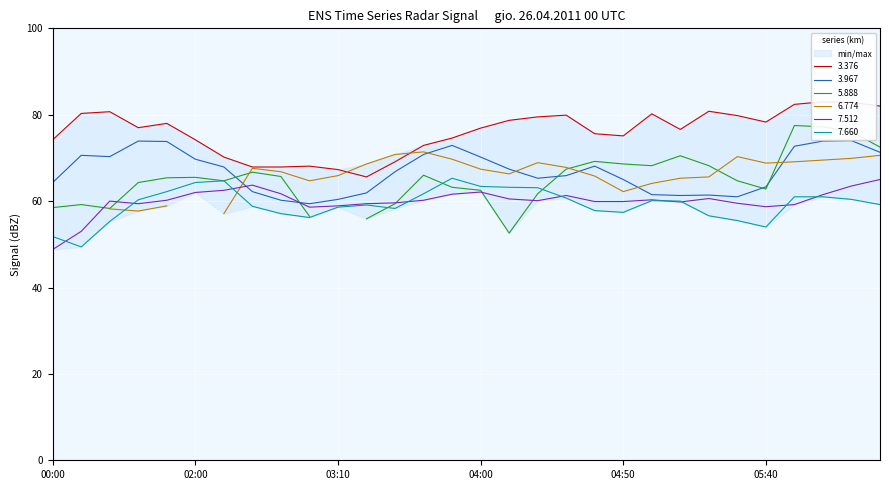

What is the minimum value for 3.967?

59.4